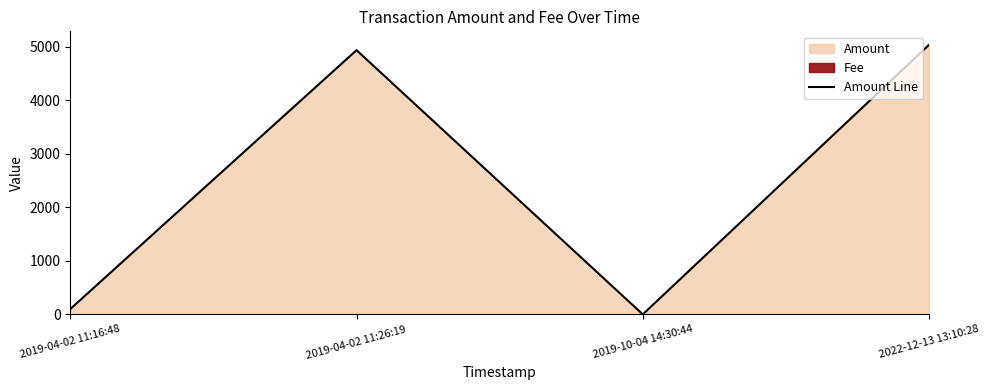

What is the label of the 2nd point from the right?

2019-10-04 14:30:44